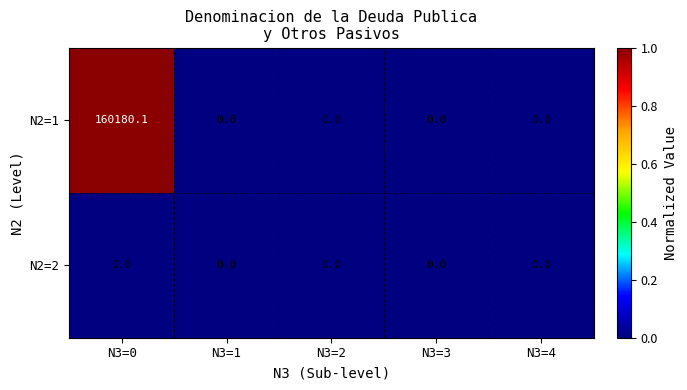

What is the sum of all N2=1 values?

160180.1